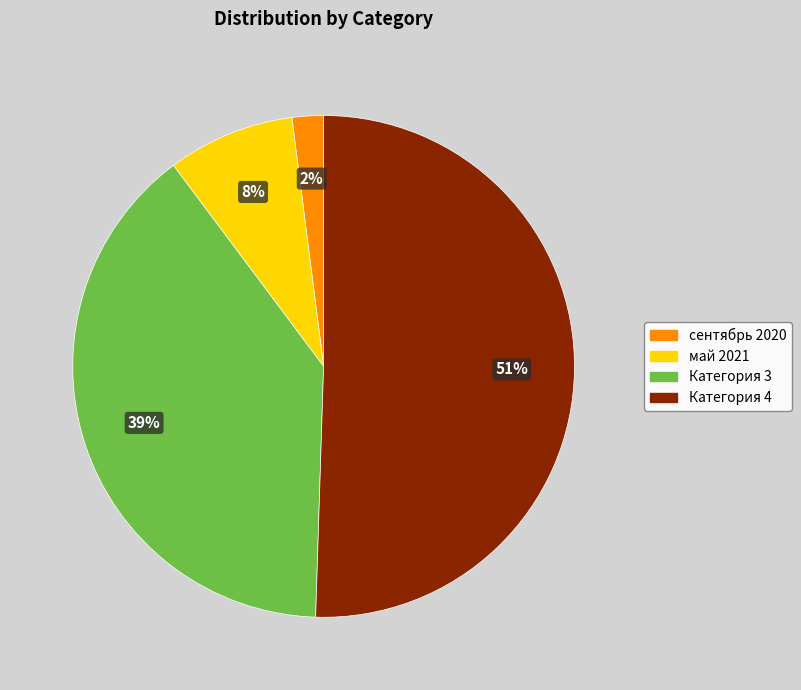

What is the ratio of the value at сентябрь 2020 to the value at Категория 3?

0.1